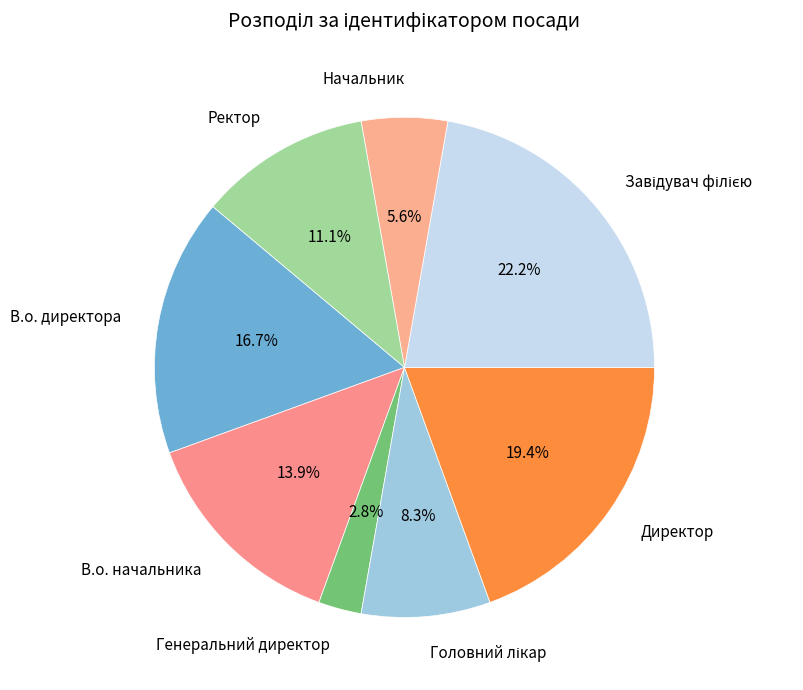

Is it true that Генеральний директор is 3% of the pie?

True